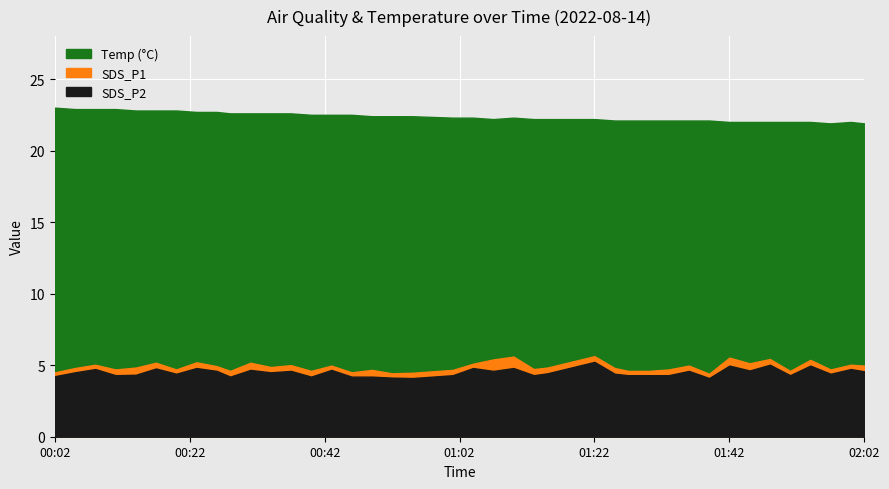

True or false: SDS_P1 and SDS_P2 intersect in this chart.

False